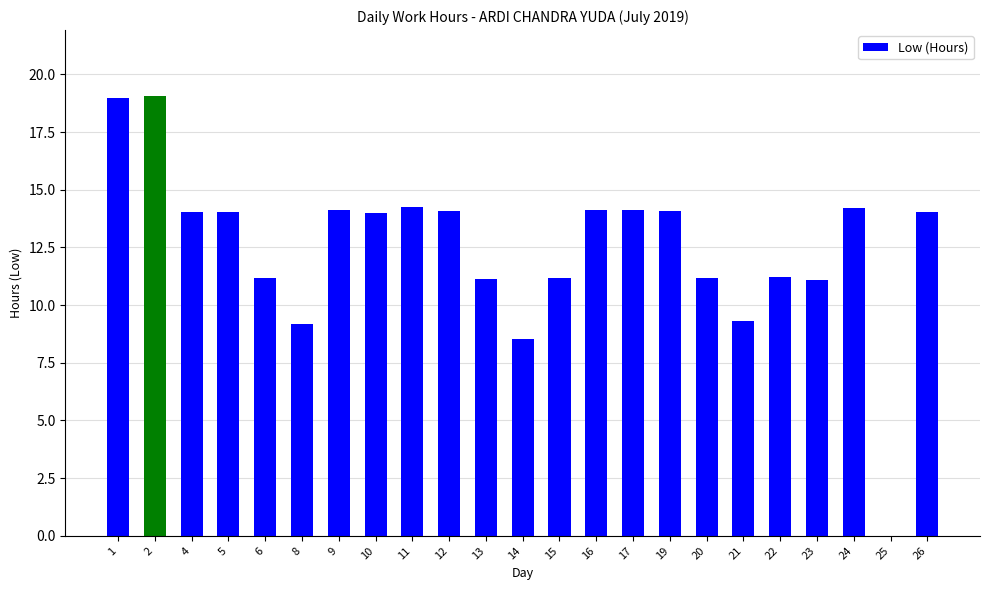

What is the maximum value shown in the chart?

19.1